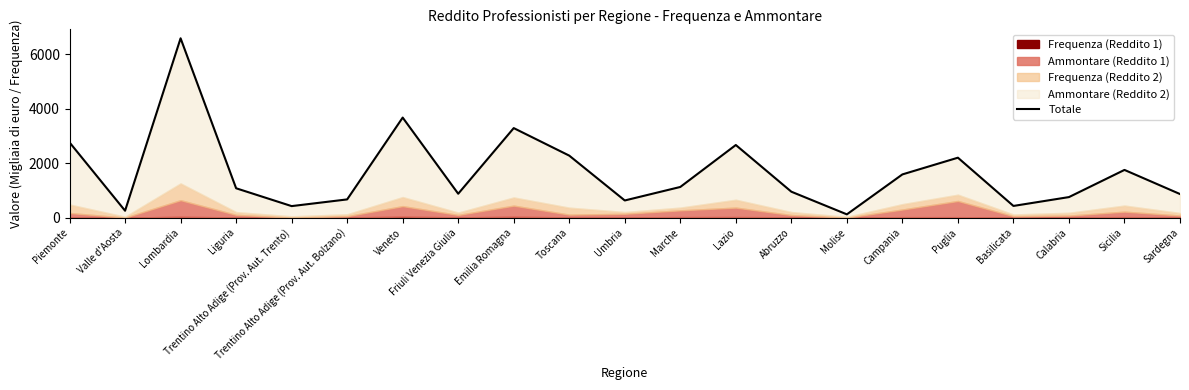

What is the label of the 4th point from the right?

Basilicata